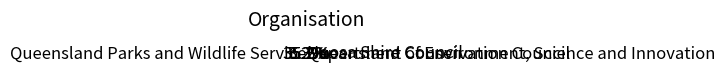

What is the total percentage of Queensland Conservation Council and Noosa Shire Council?

9.5%